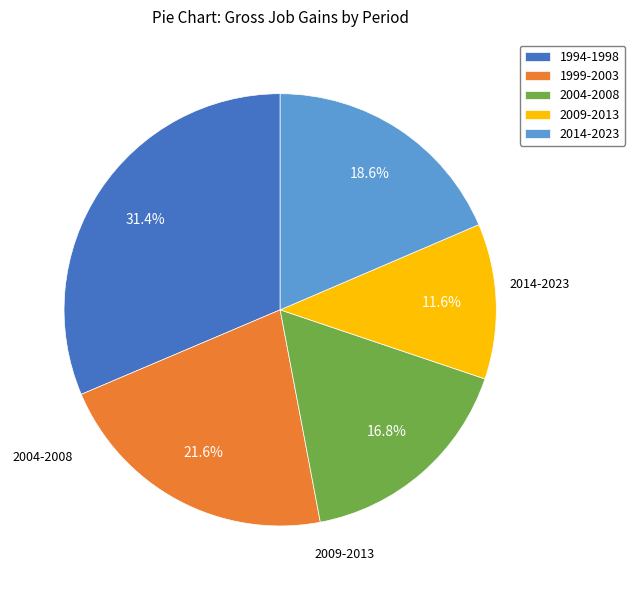

Approximately how many times larger is the value at 1999-2003 compared to 2014-2023?

1.2